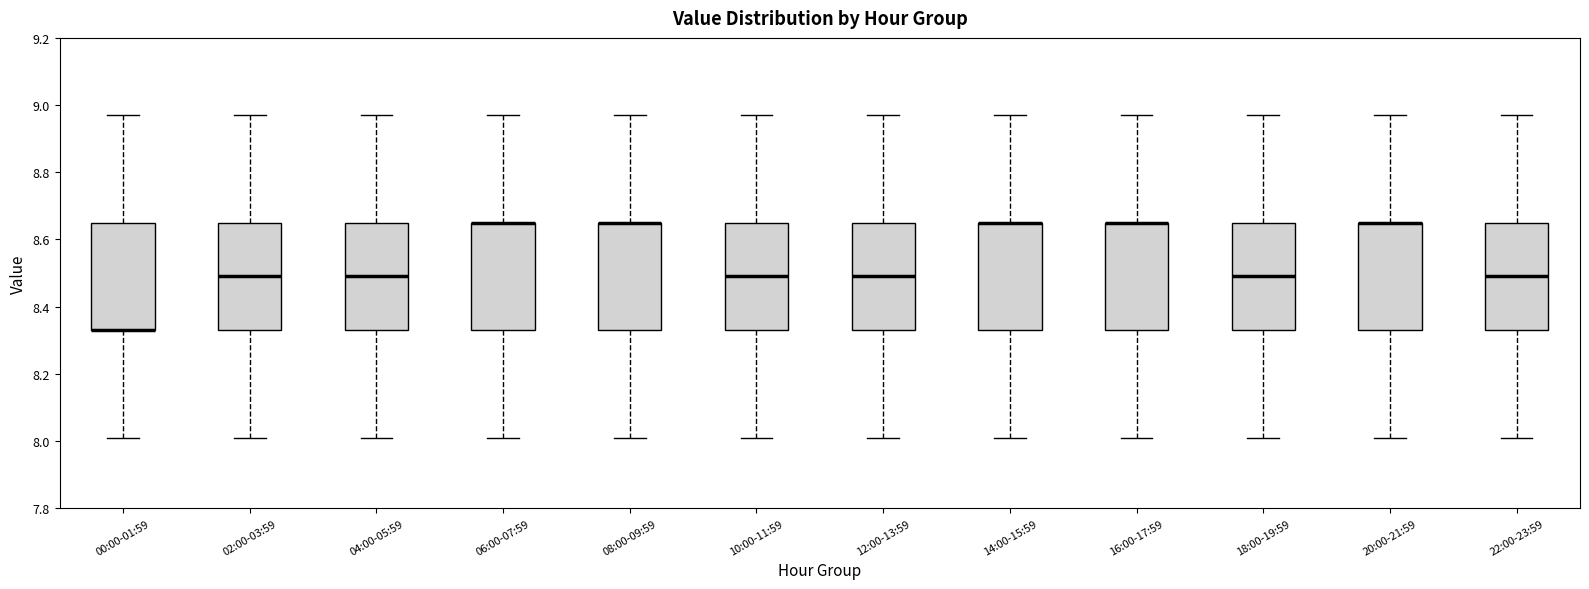

Reading left to right, read every box against the y-axis: the position of its median line, the range the box covers, and the ends of its whiskers. The values are not printed on the chart, so give them approximately, as read against the axis.

00:00-01:59: median 8.34 (drawn on the box's lower edge), box 8.34 to 8.66, whiskers 8.02 to 8.98
02:00-03:59: median 8.50, box 8.34 to 8.66, whiskers 8.02 to 8.98
04:00-05:59: median 8.50, box 8.34 to 8.66, whiskers 8.02 to 8.98
06:00-07:59: median 8.66 (drawn on the box's upper edge), box 8.34 to 8.66, whiskers 8.02 to 8.98
08:00-09:59: median 8.66 (drawn on the box's upper edge), box 8.34 to 8.66, whiskers 8.02 to 8.98
10:00-11:59: median 8.50, box 8.34 to 8.66, whiskers 8.02 to 8.98
12:00-13:59: median 8.50, box 8.34 to 8.66, whiskers 8.02 to 8.98
14:00-15:59: median 8.66 (drawn on the box's upper edge), box 8.34 to 8.66, whiskers 8.02 to 8.98
16:00-17:59: median 8.66 (drawn on the box's upper edge), box 8.34 to 8.66, whiskers 8.02 to 8.98
18:00-19:59: median 8.50, box 8.34 to 8.66, whiskers 8.02 to 8.98
20:00-21:59: median 8.66 (drawn on the box's upper edge), box 8.34 to 8.66, whiskers 8.02 to 8.98
22:00-23:59: median 8.50, box 8.34 to 8.66, whiskers 8.02 to 8.98